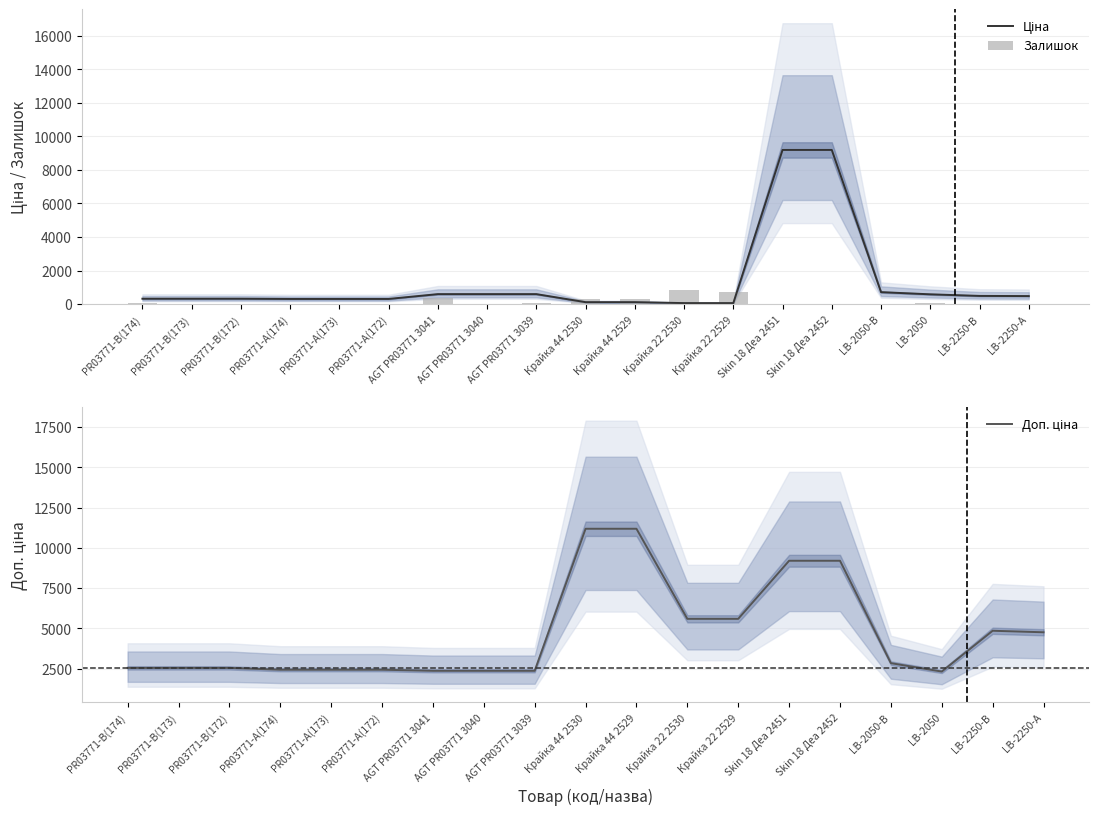

Rank the categories by Залишок value from highest to lowest.

Крайка 22 2530, Крайка 22 2529, AGT PR03771 3041, Крайка 44 2529, Крайка 44 2530, LB-2050, AGT PR03771 3039, PR03771-B(174), Skin 18 Деа 2451, Skin 18 Деа 2452, PR03771-B(173), PR03771-A(174), AGT PR03771 3040, LB-2250-A, PR03771-A(173), LB-2050-B, LB-2250-B, PR03771-B(172), PR03771-A(172)